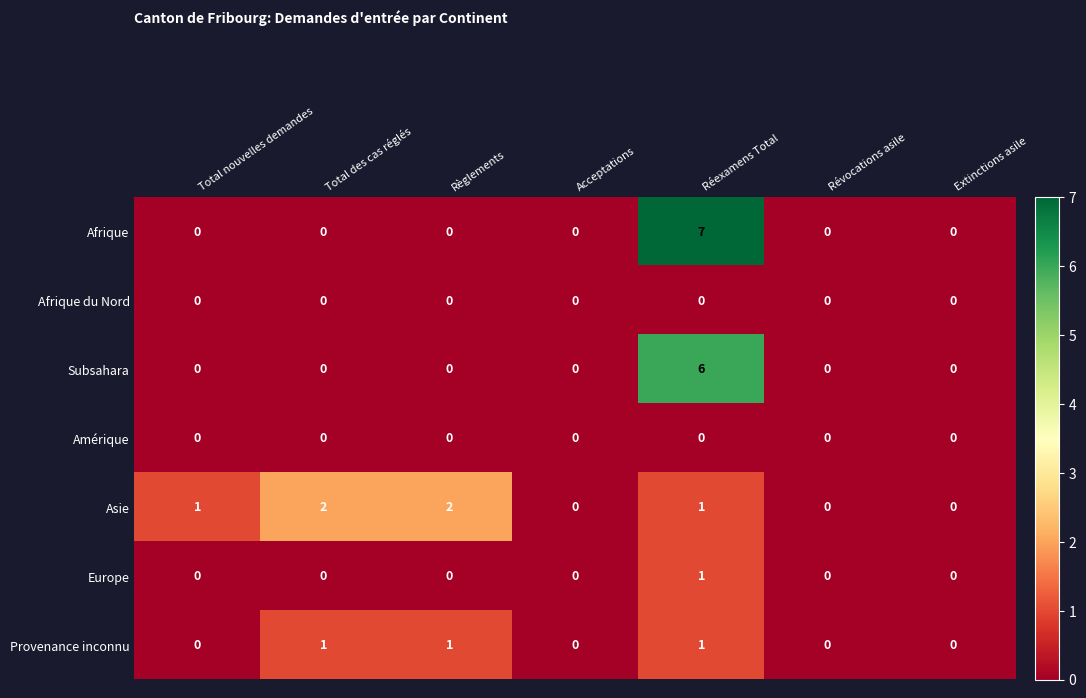

Which series has the largest total across all categories?

Afrique